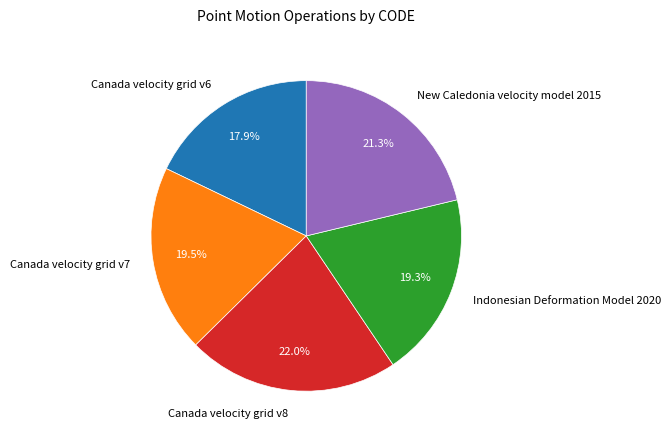

Is it true that Canada velocity grid v7 is 9% of the pie?

False